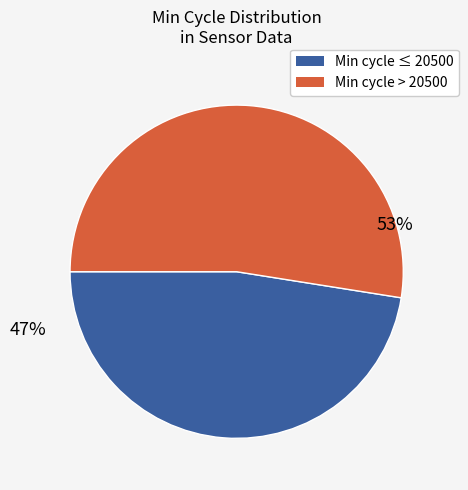

To the nearest percent, what is the average slice percentage?

50%